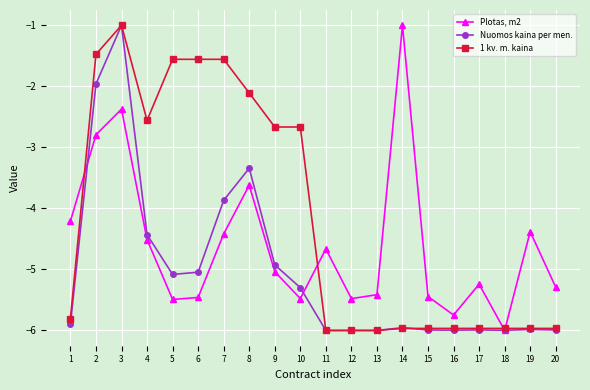

The 1 kv. m. kaina series shows -2.1 at 8. True or false?

True